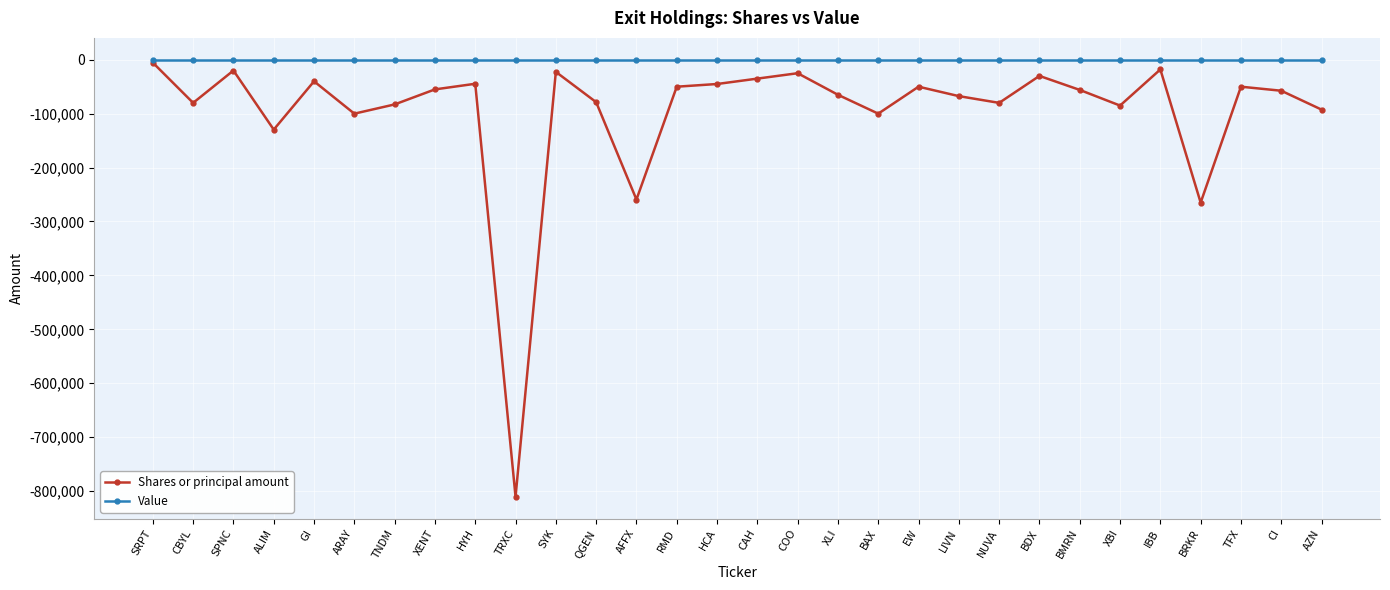

Where is the first local minimum for Shares or principal amount?

CBYL